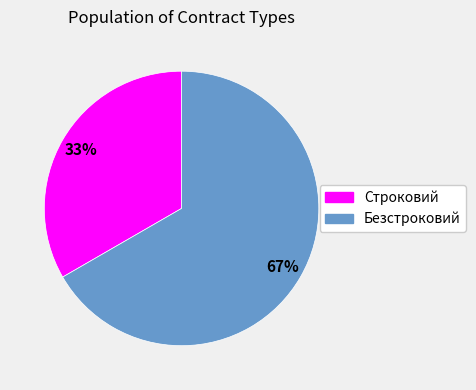

Count the number of slices in the pie.

2